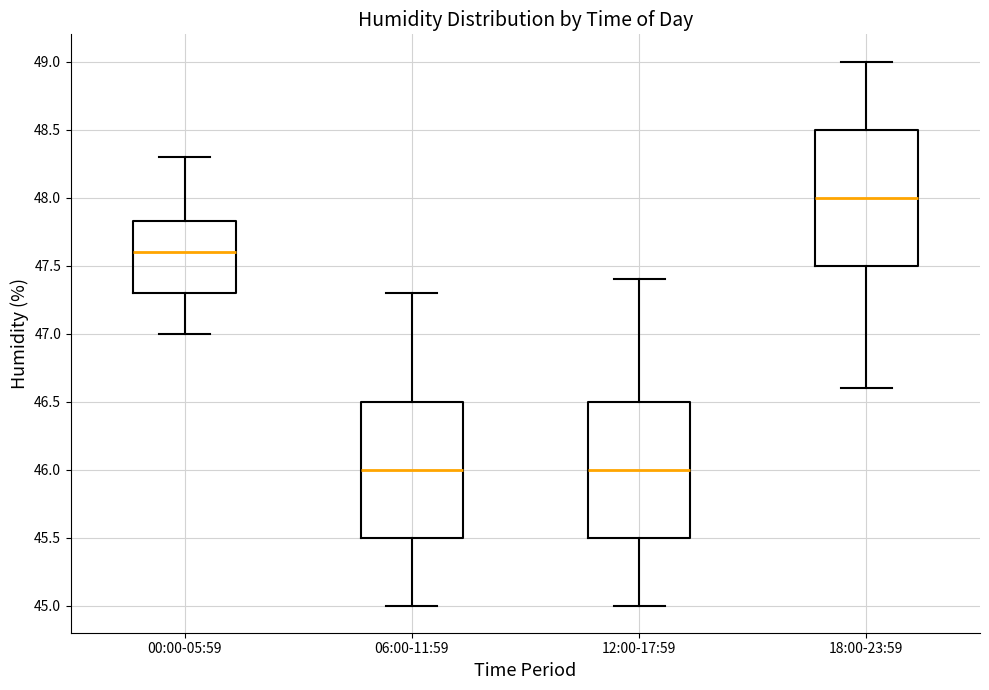

Reading left to right, transcribe this box plot: for each box, give where its median line is, the range the box spans, and where its two whiskers end, as read against the y-axis. The values are not printed on the chart, so give them approximately, as read against the axis.

00:00-05:59: median 47.60, box 47.30 to 47.85, whiskers 47.00 to 48.30
06:00-11:59: median 46.00, box 45.50 to 46.50, whiskers 45.00 to 47.30
12:00-17:59: median 46.00, box 45.50 to 46.50, whiskers 45.00 to 47.40
18:00-23:59: median 48.00, box 47.50 to 48.50, whiskers 46.60 to 49.00